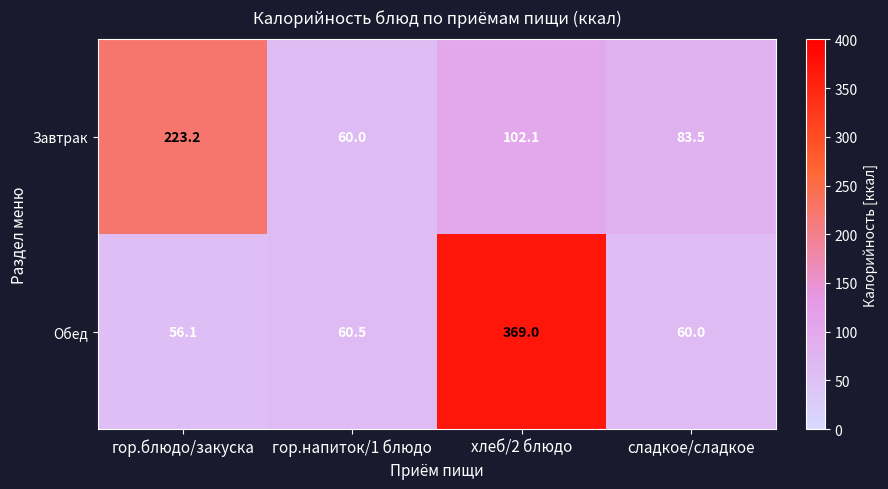

Rank the series by their maximum value, from highest to lowest.

Обед, Завтрак